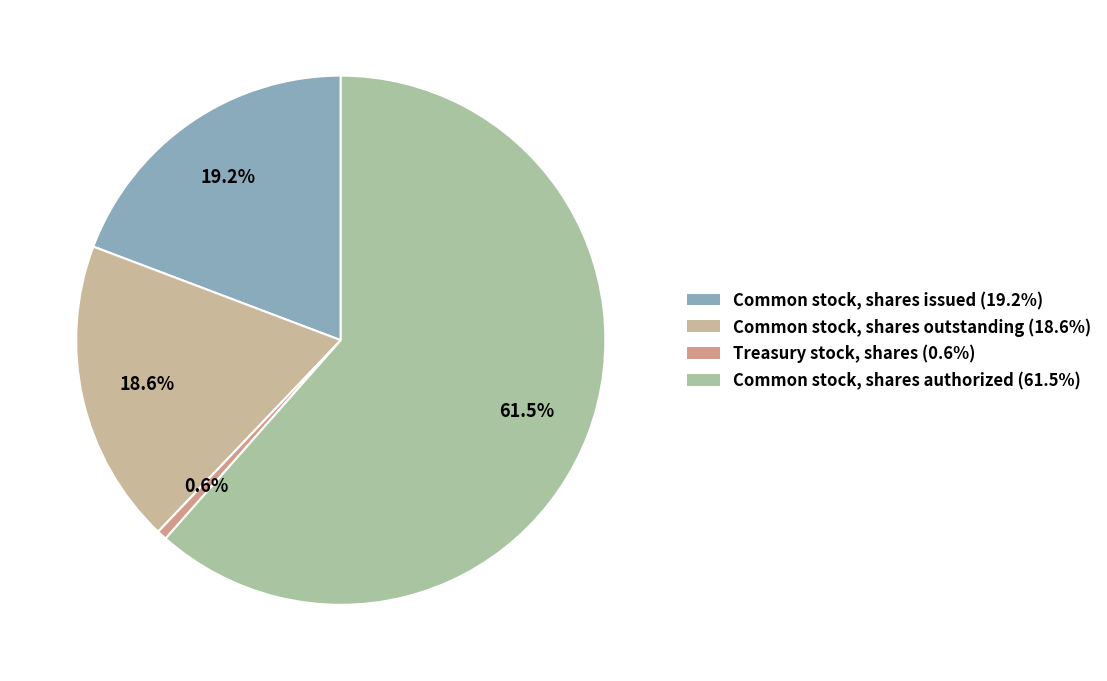

The Common stock, shares issued slice represents 14% of the pie. True or false?

False